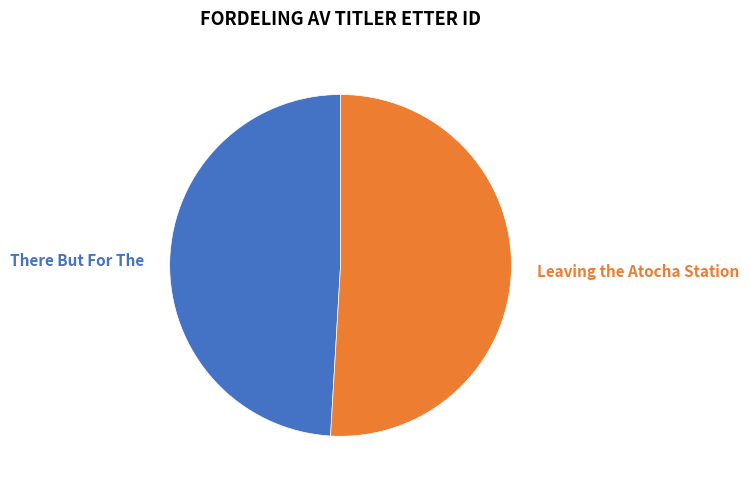

Combined, do There But For The and Leaving the Atocha Station account for over 50%?

Yes